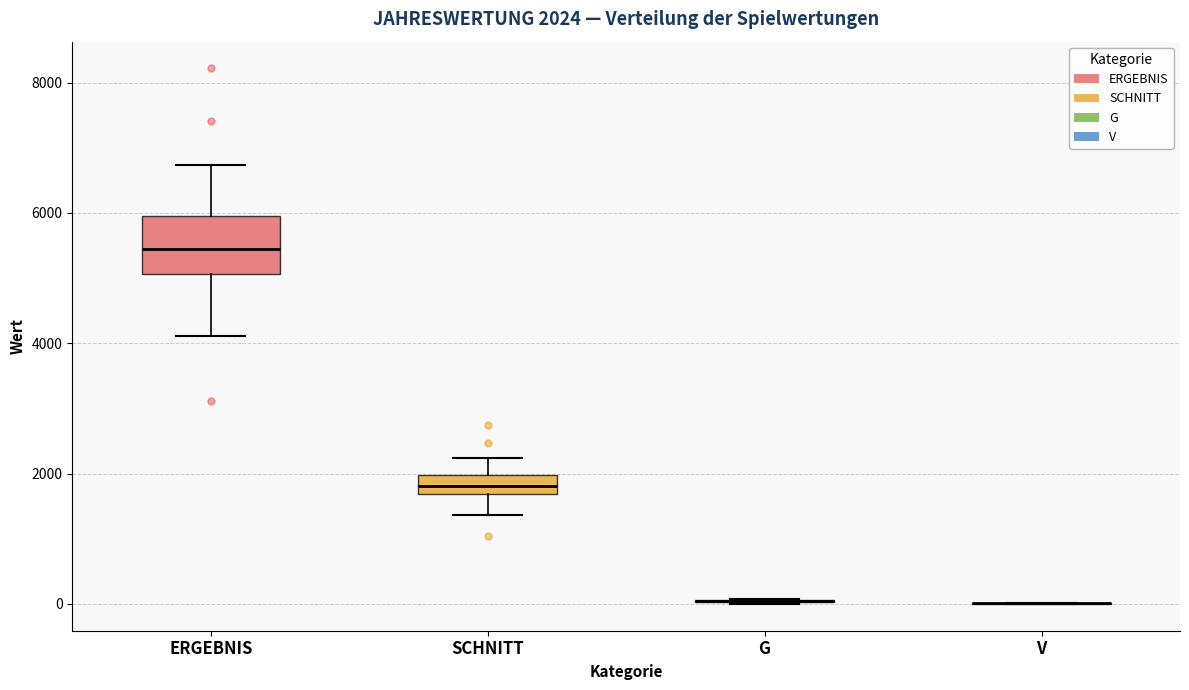

Comparing the boxes themselves (not the whiskers), which one is the tallest?

ERGEBNIS